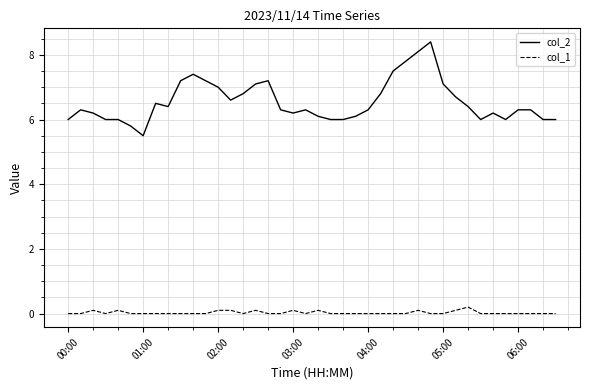

List the series in order of their peak value, highest first.

col_2, col_1